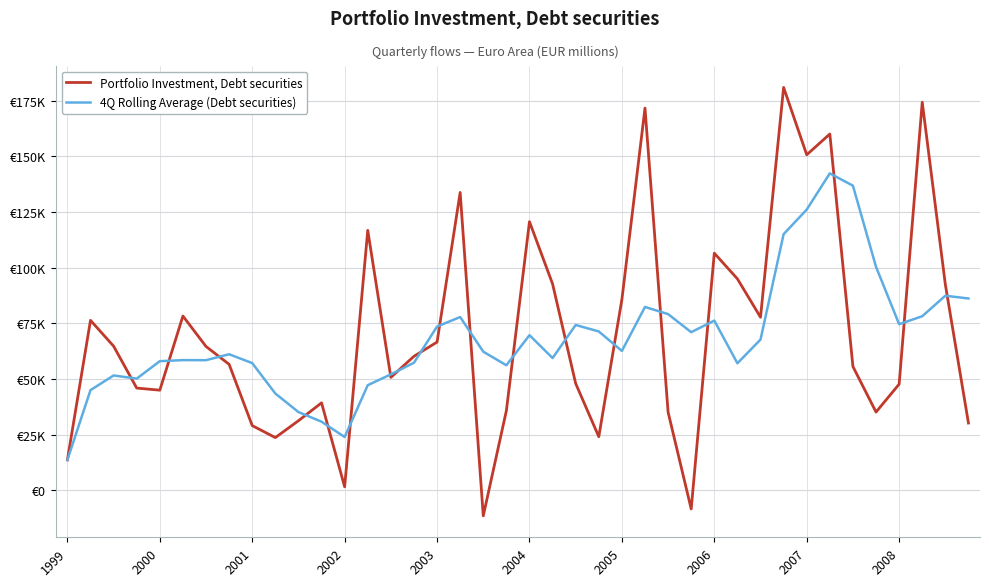

True or false: Portfolio Investment, Debt securities has more than 0 points higher than both neighbors.

True